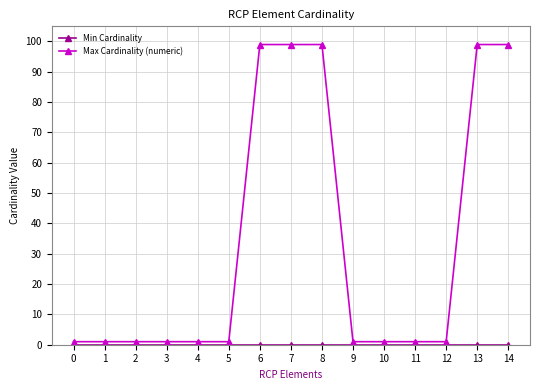

Between 5 and 6, which series saw the biggest shift?

Max Cardinality (numeric)